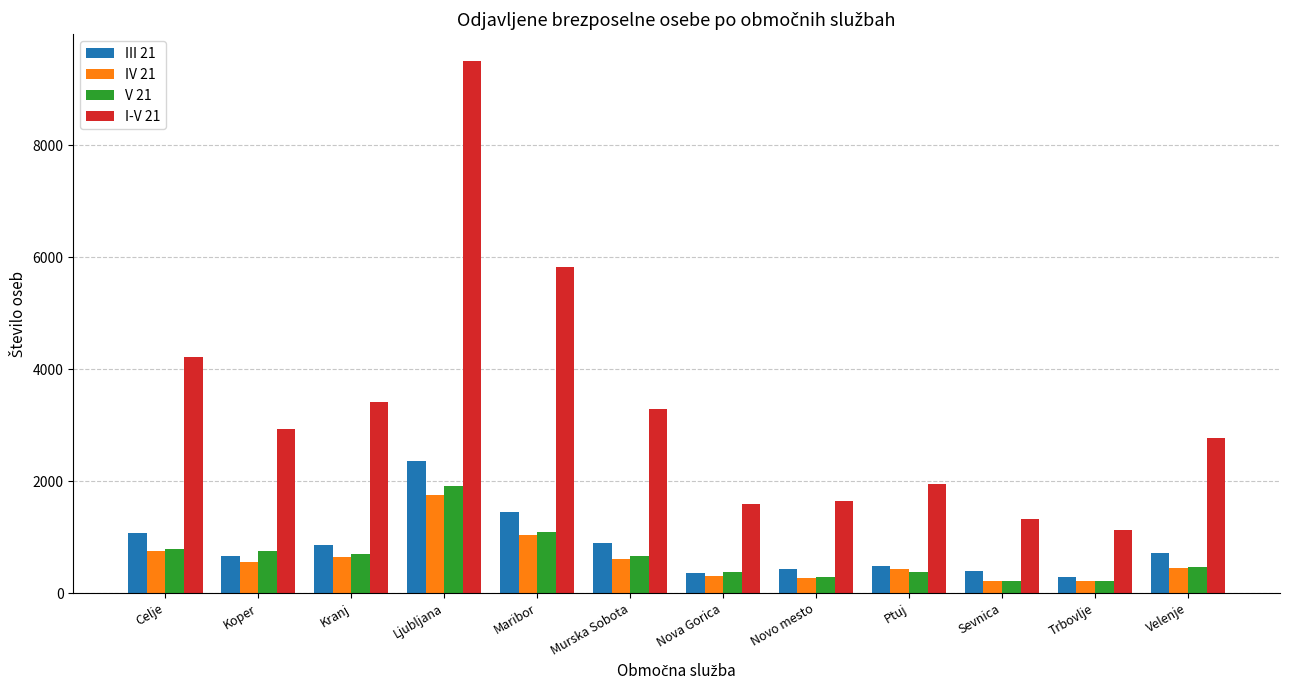

Which series has the largest total across all categories?

I-V 21